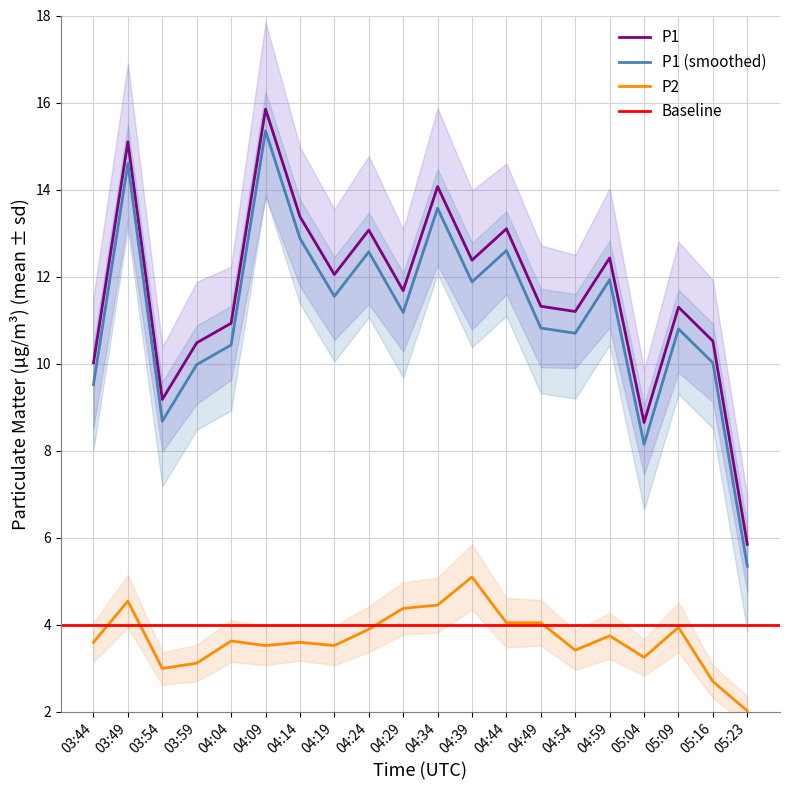

What is the difference between the highest and lowest values at 04:39?

7.3